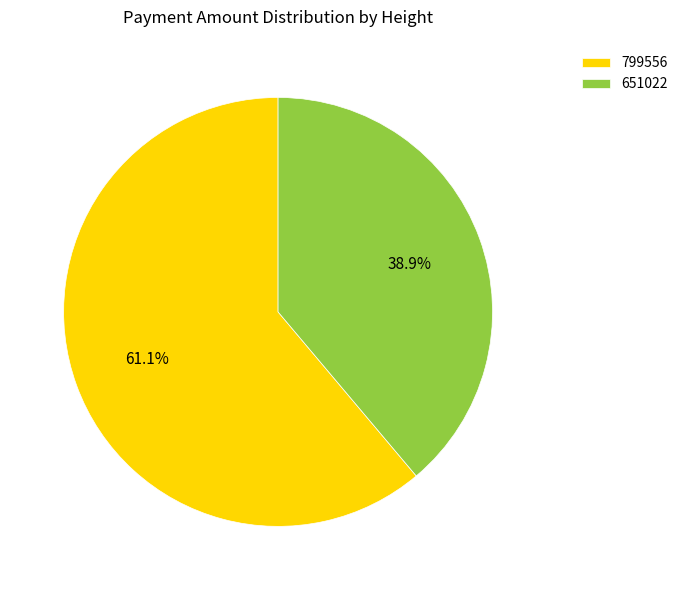

Rank the categories by value from highest to lowest.

799556, 651022